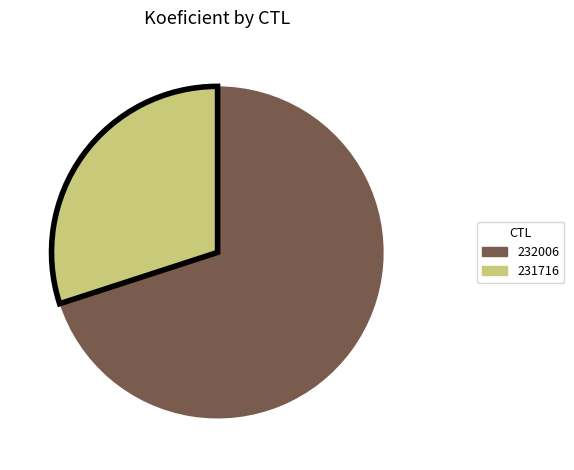

Is 232006 the majority of the pie?

Yes